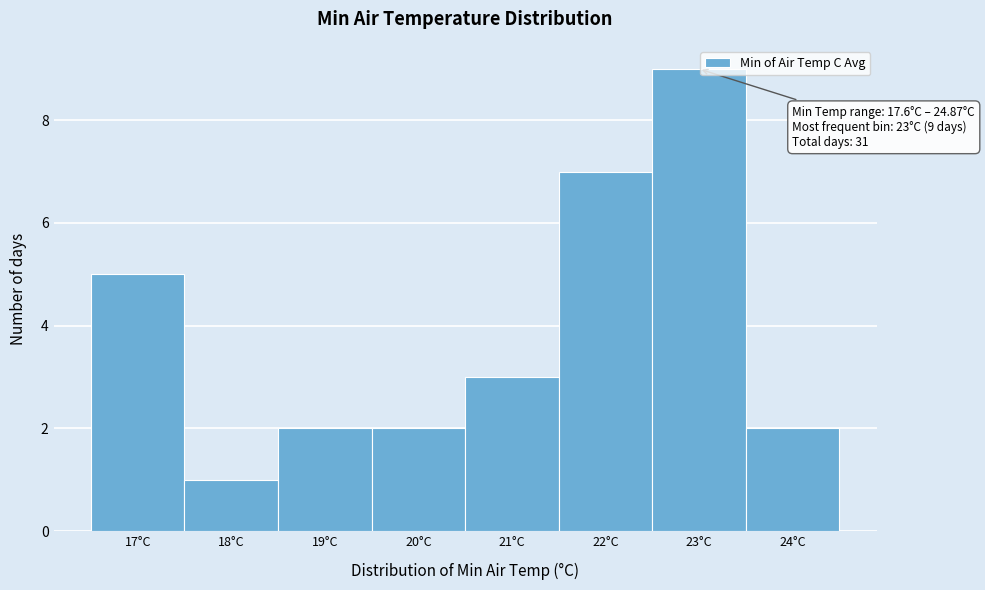

Reading left to right, transcribe all the data shown in this chart.

5	1	2	2	3	7	9	2